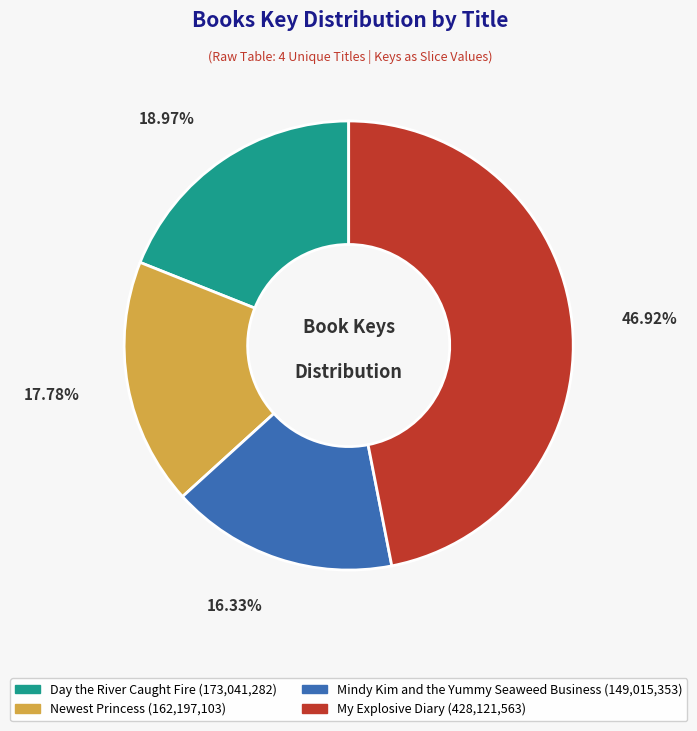

Is it true that Day the River Caught Fire is 34% of the pie?

False